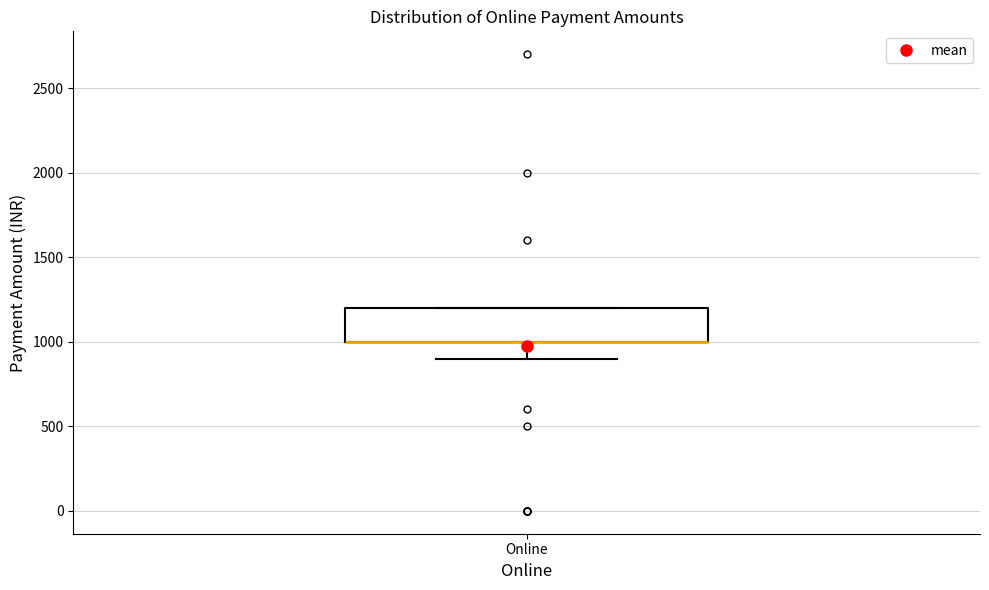

Read this box plot against the y-axis: the position of the median line, the range covered by the box, and the ends of both whiskers. The values are not printed on the chart, so give them approximately, as read against the axis.

median 1000 (drawn on the box's lower edge), box 1000 to 1200, whiskers 900 to 1200